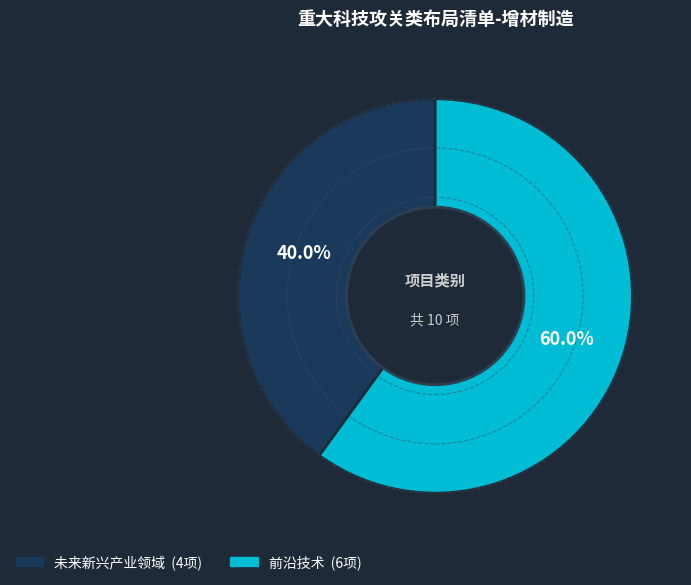

Count the number of slices in the pie.

2